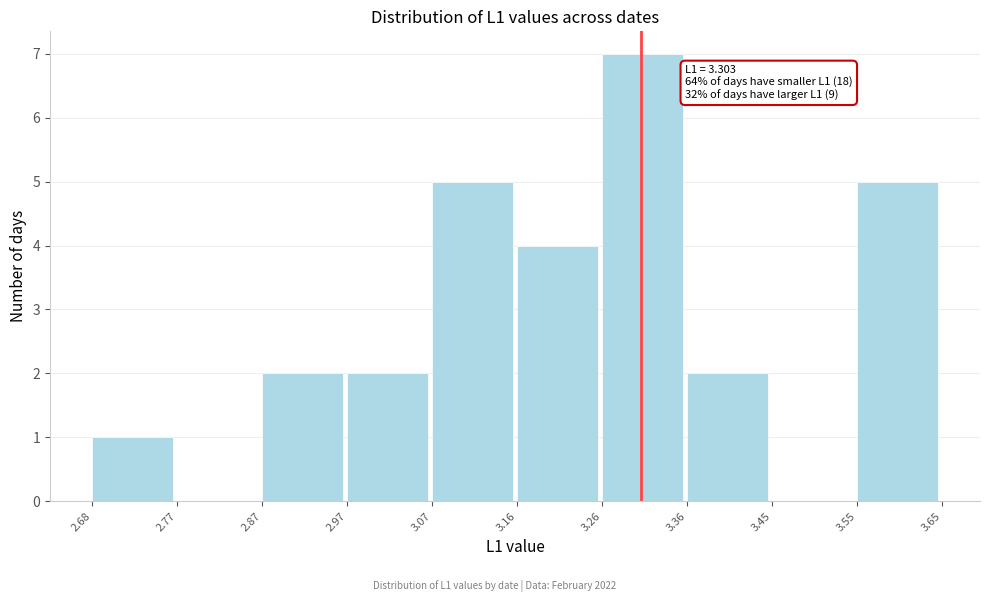

Over which range of the x-axis is the bar tallest?

3.26 to 3.36